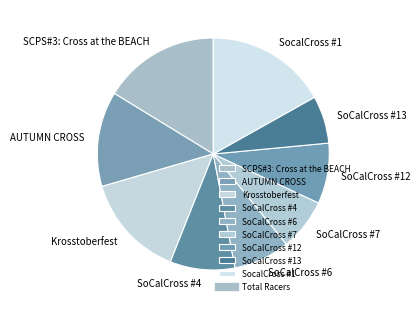

Is the sum of SoCalCross #7 and SoCalCross #6 greater than half?

No